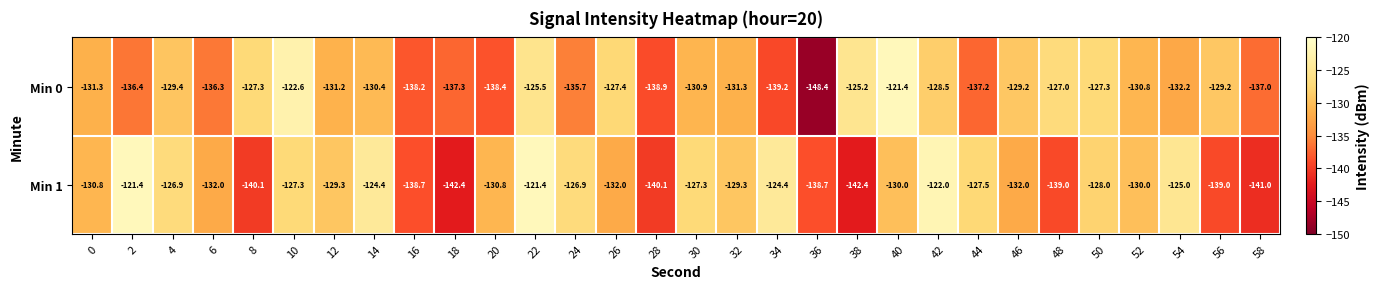

What is the average value of the Min 1 series?

-131.3